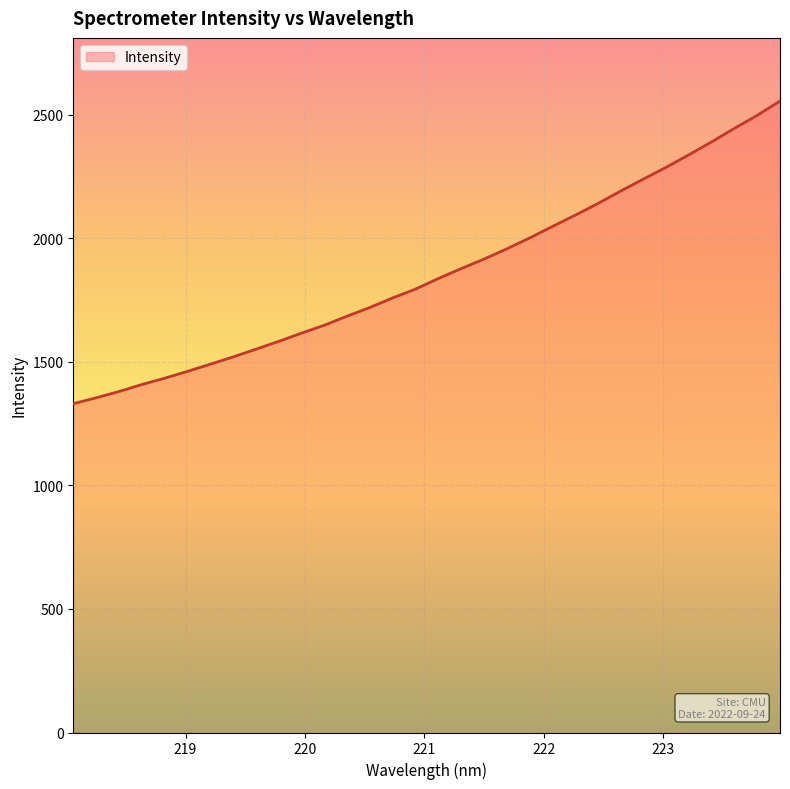

What is the difference between the maximum and minimum values?

1225.2